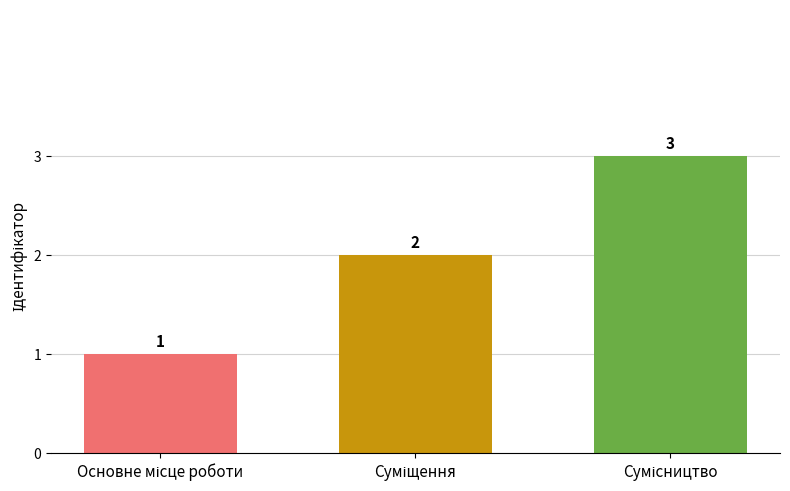

What is the value of the 1st bar from the left?

1